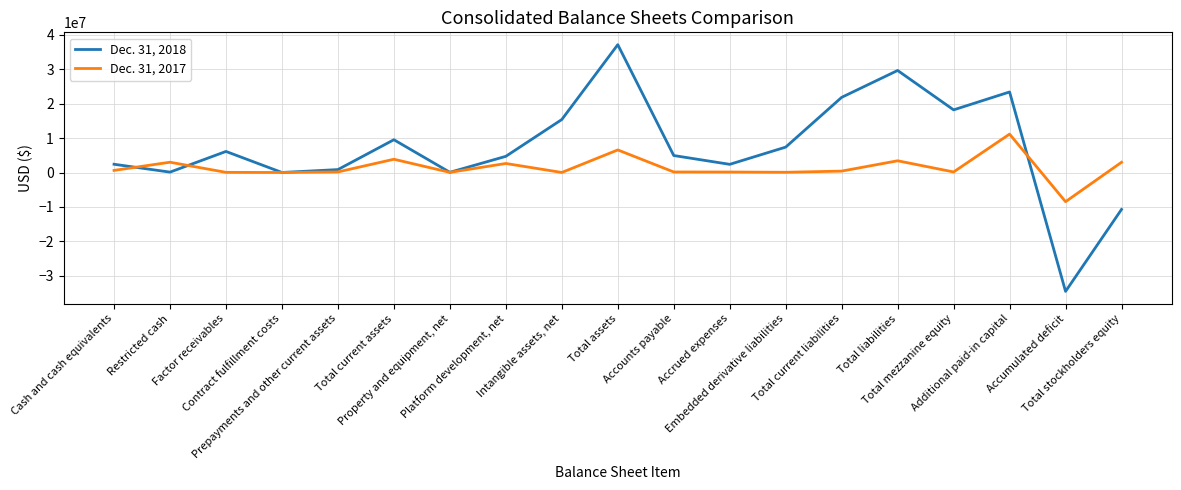

Which category has the highest value in the Dec. 31, 2018 series?

Total assets